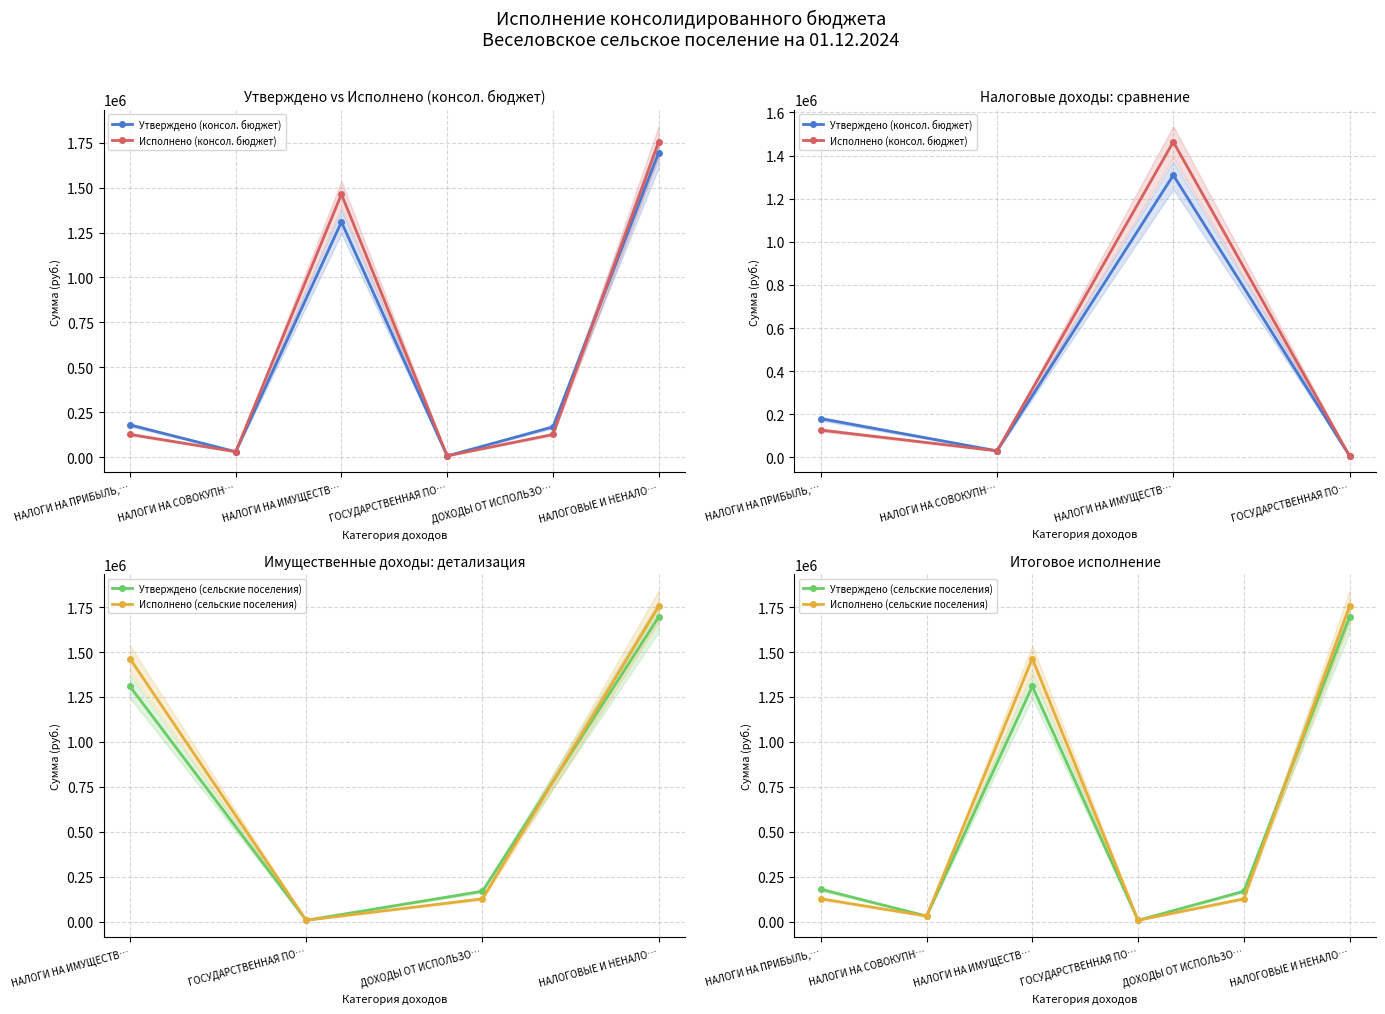

Is the value of Утверждено (сельские поселения) at НАЛОГИ НА ИМУЩЕСТВ… greater than the value of Утверждено (консол. бюджет) at НАЛОГИ НА ПРИБЫЛЬ,…?

Yes